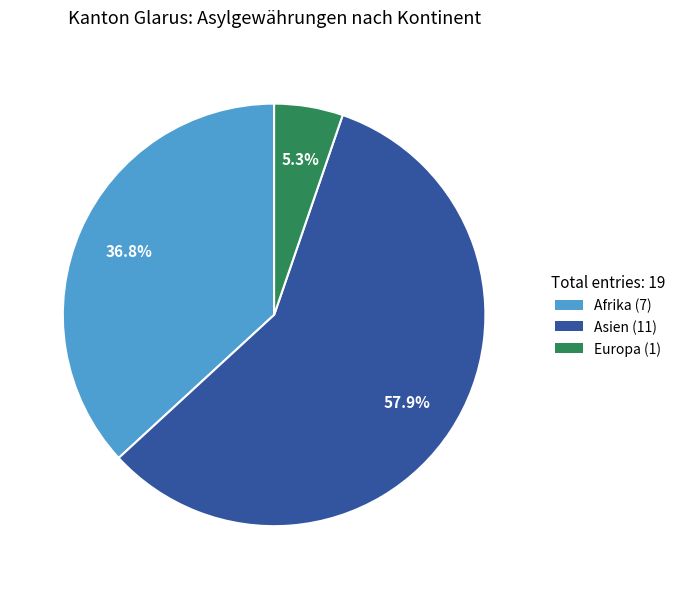

To the nearest percent, what is the average slice percentage?

33%